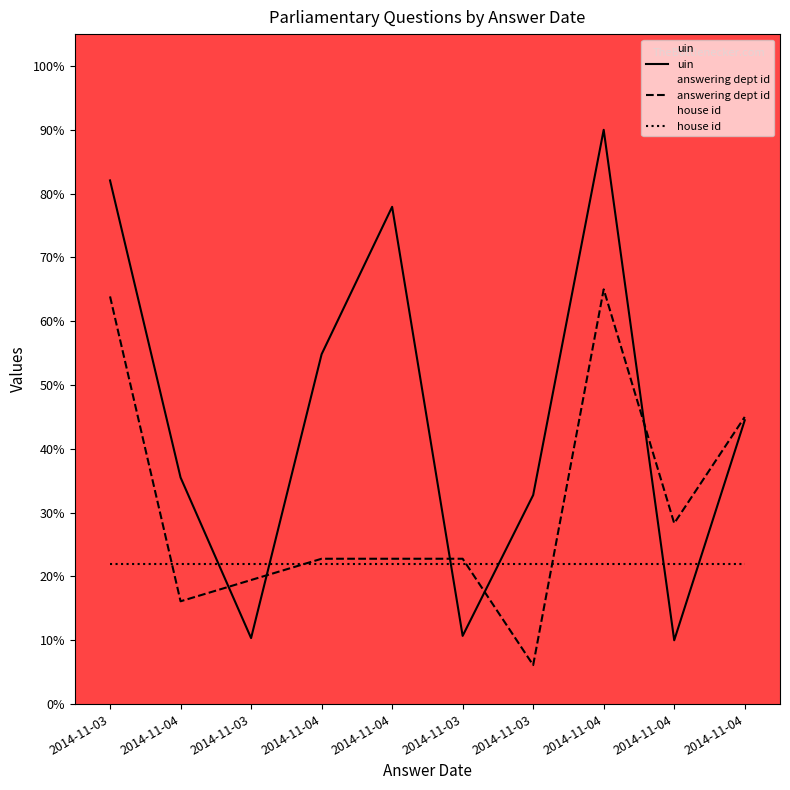

What is the label of the 3rd point from the right?

2014-11-04